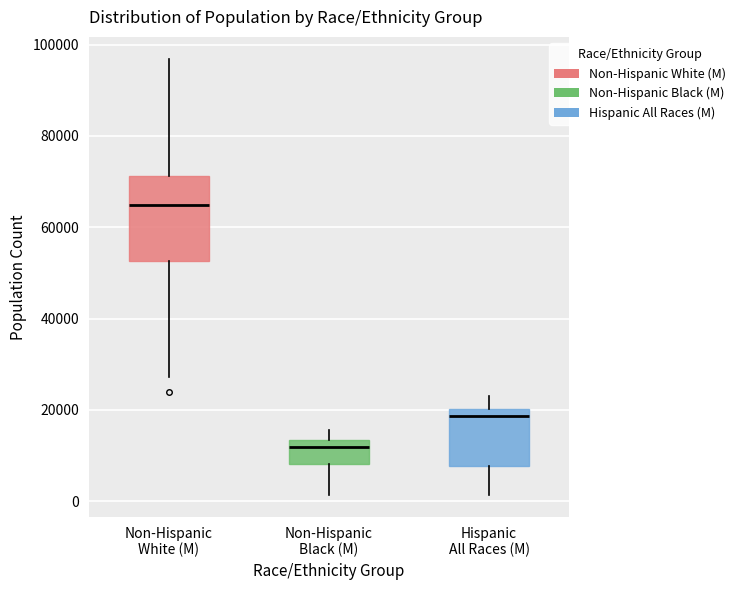

Where does the upper whisker of the box for Non-Hispanic White (M) end on the y-axis? The values are not printed on the chart, so give them approximately, as read against the axis.

96000